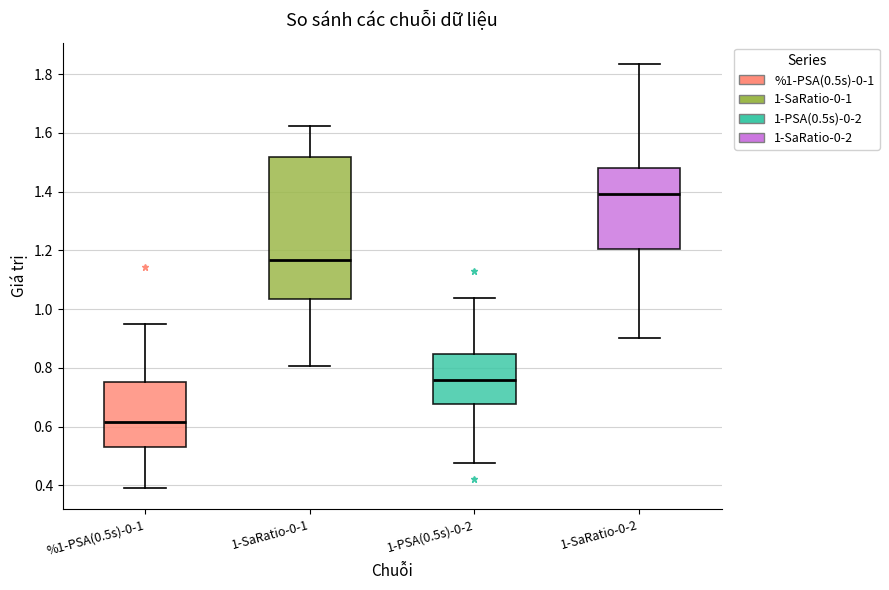

Which box's median line is the highest?

1-SaRatio-0-2